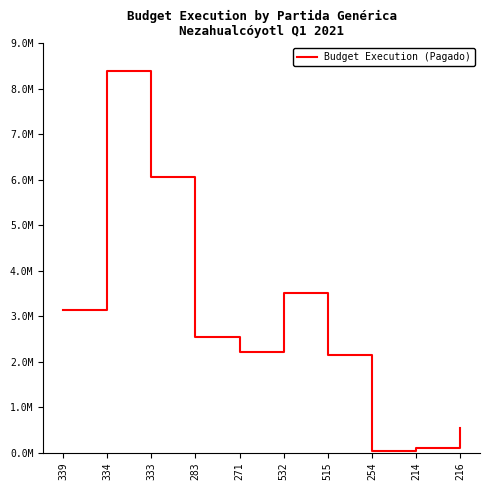

Does the chart display data point markers on the line(s)?

No